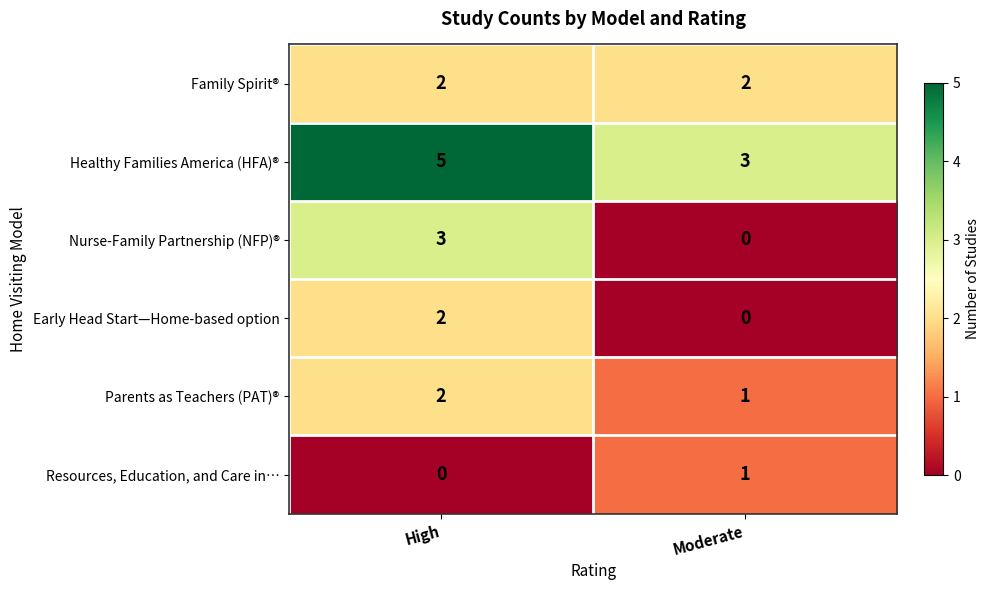

Between High and Moderate, which series saw the biggest shift?

Nurse-Family Partnership (NFP)®